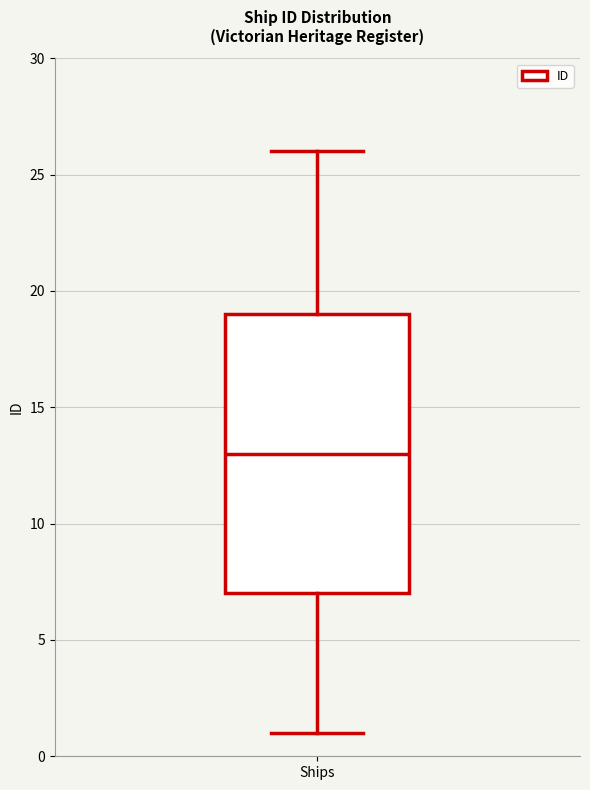

Transcribe this box plot: give where the median line is, the range the box spans, and where the two whiskers end, as read against the y-axis. The values are not printed on the chart, so give them approximately, as read against the axis.

median 13, box 7 to 19, whiskers 1 to 26